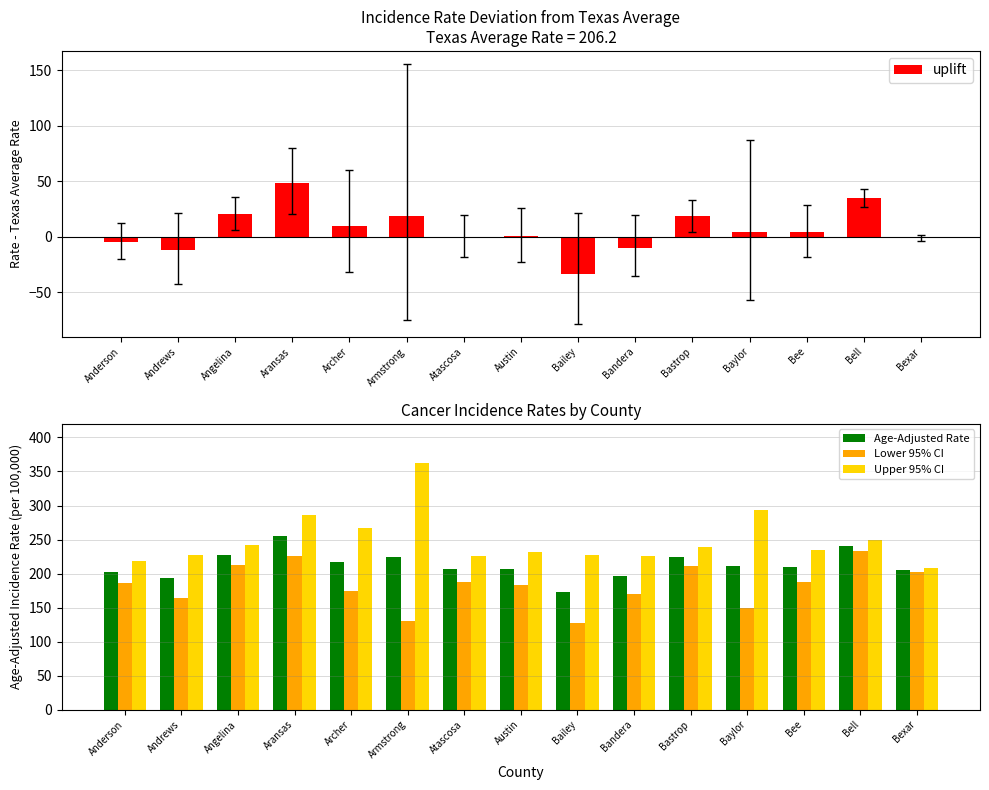

The Age-Adjusted Rate series shows 351.2 at Anderson. True or false?

False